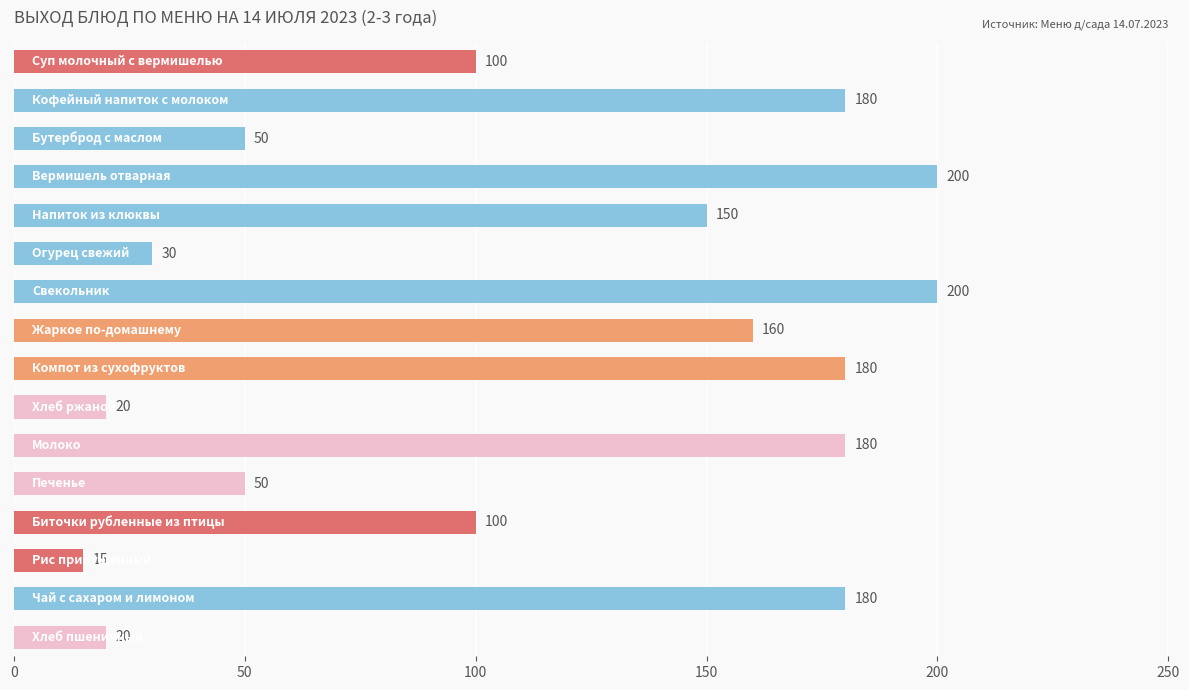

What is the maximum value shown in the chart?

200